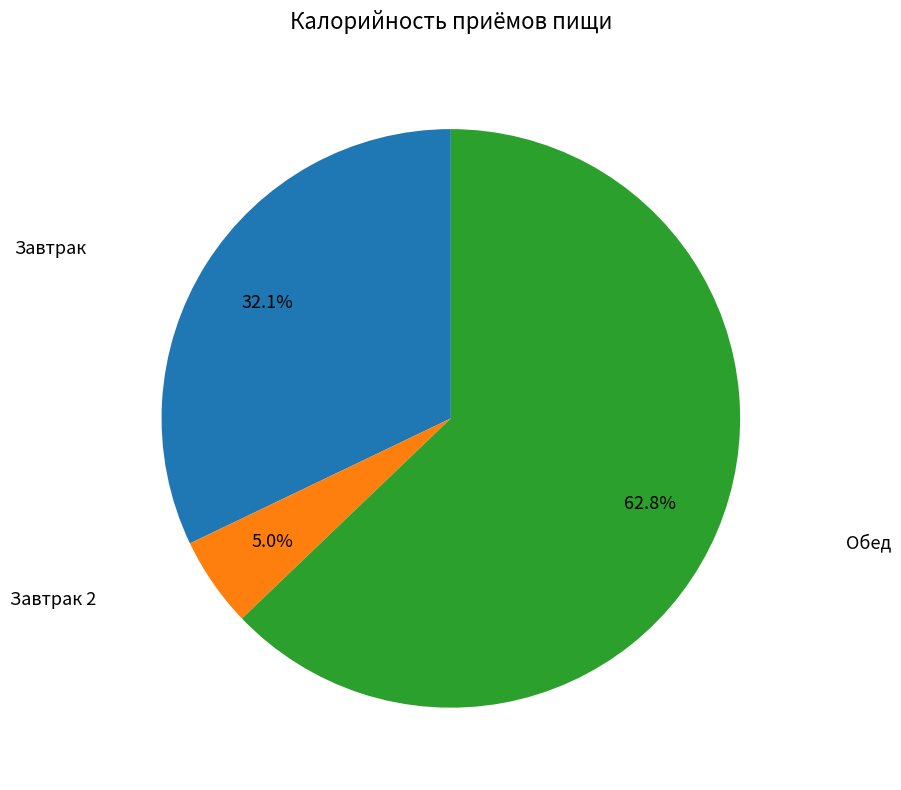

Is there a majority slice in this chart?

Yes